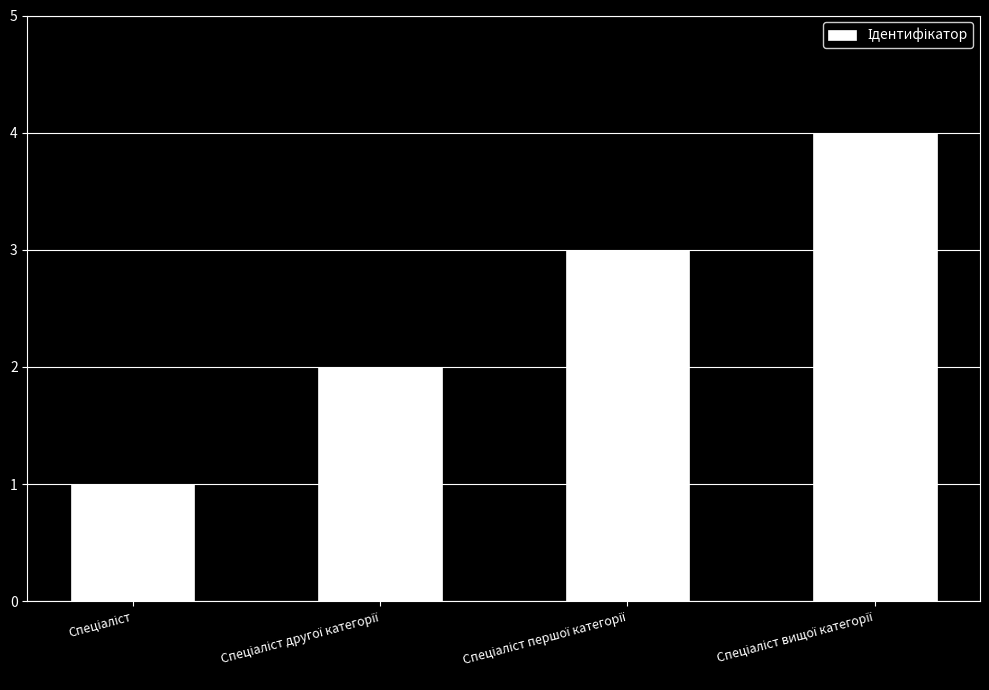

What is the maximum value shown in the chart?

4